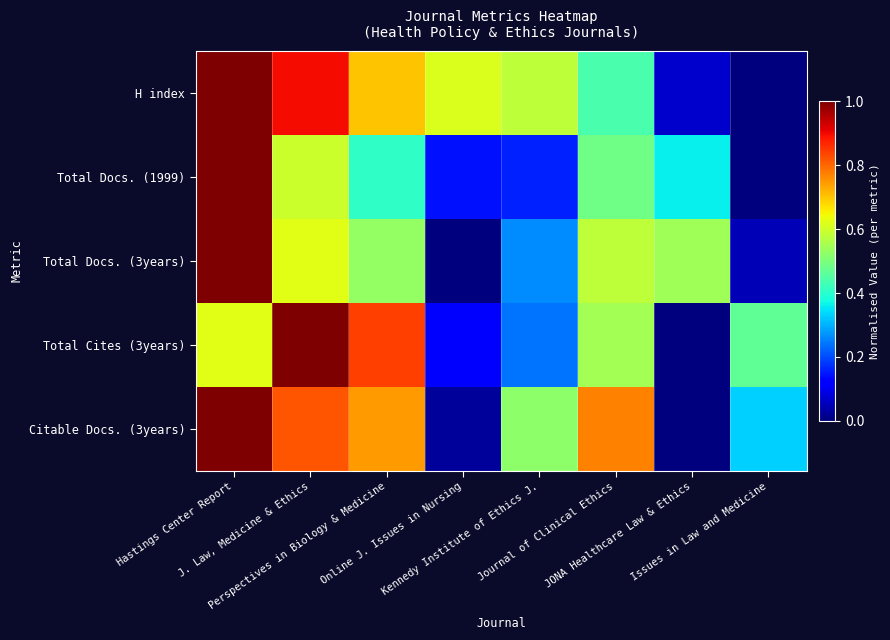

Which series has the largest range (max minus min)?

H index